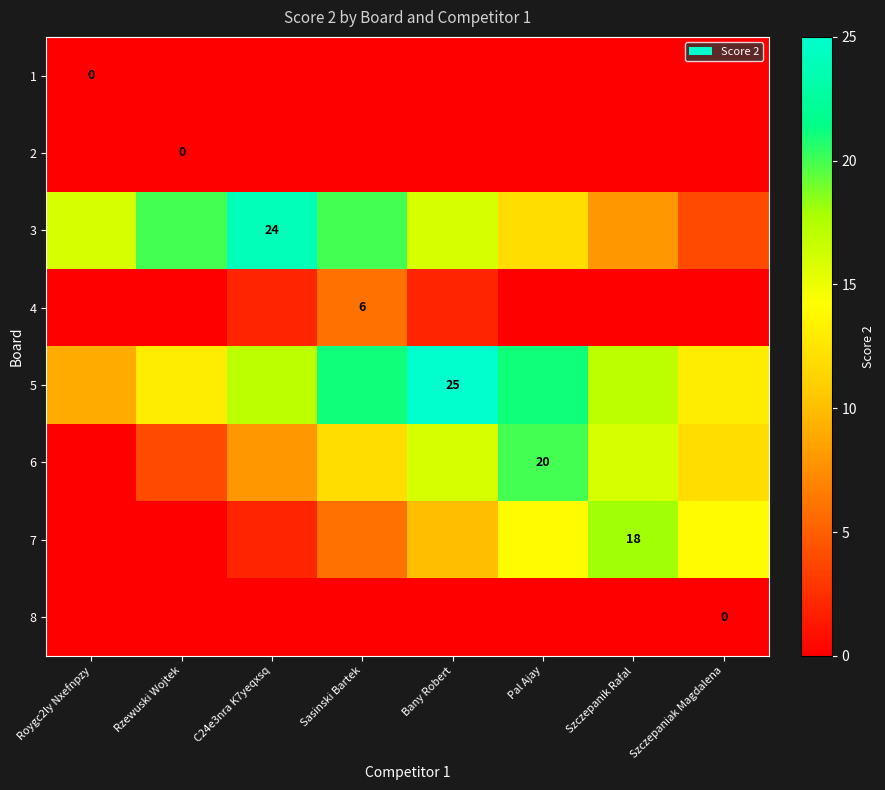

What is the difference between the highest and lowest values at Pal Ajay?

21